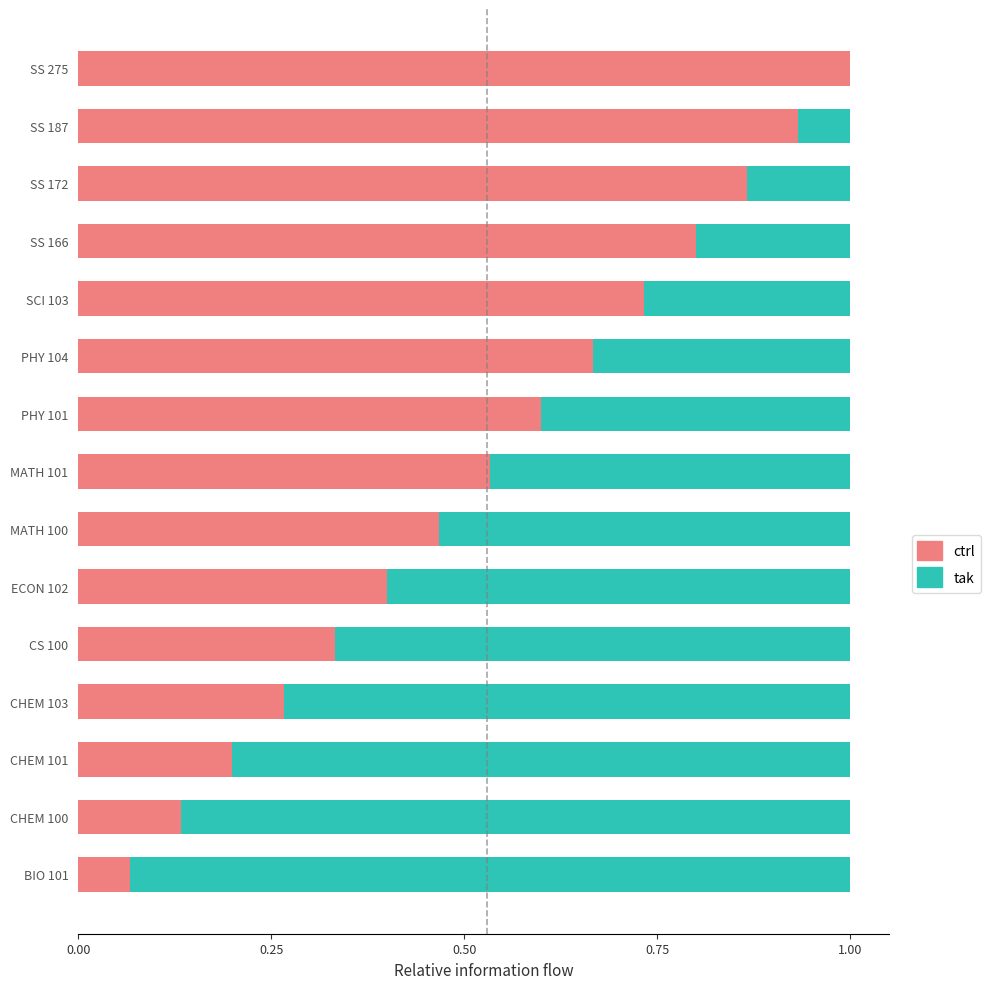

What is the total value across all series at CHEM 103?

1.0